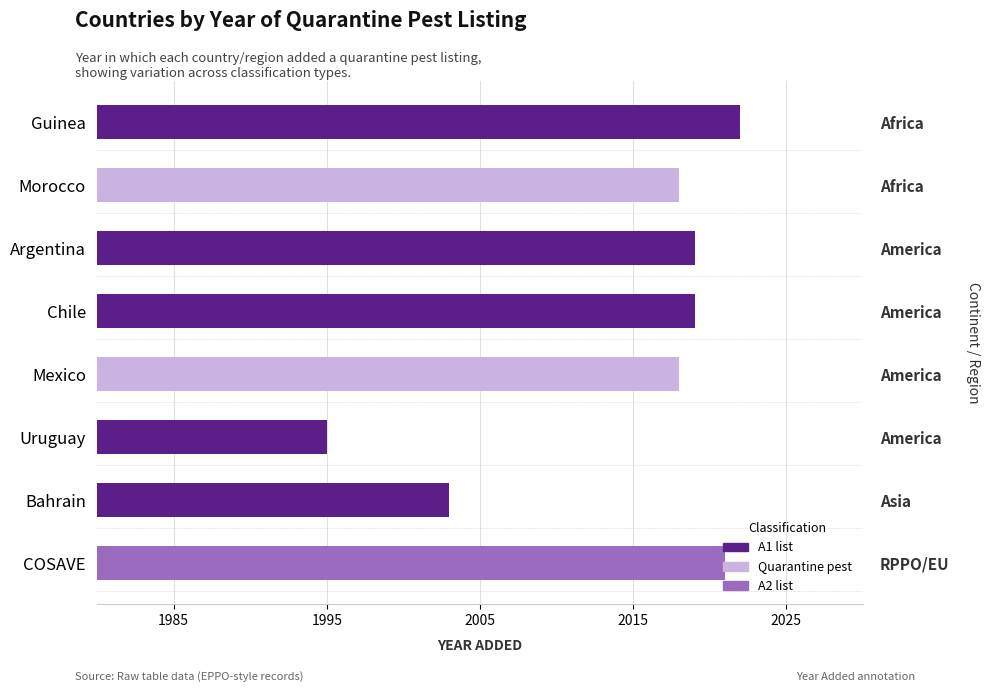

How many categories are shown in the chart?

8